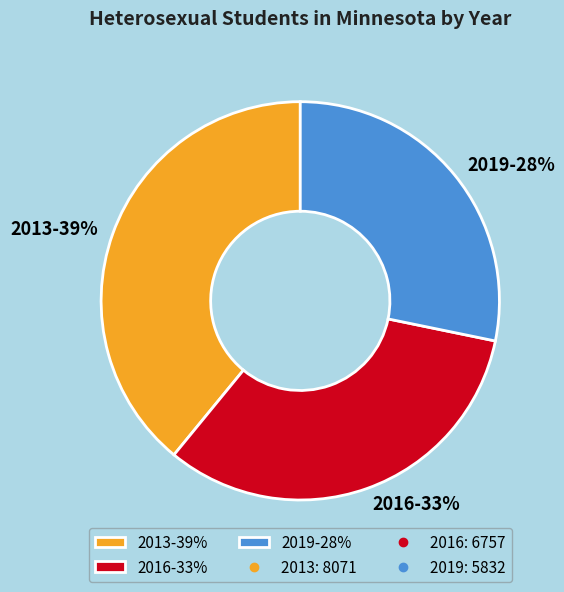

What is the largest slice in the pie chart?

2013